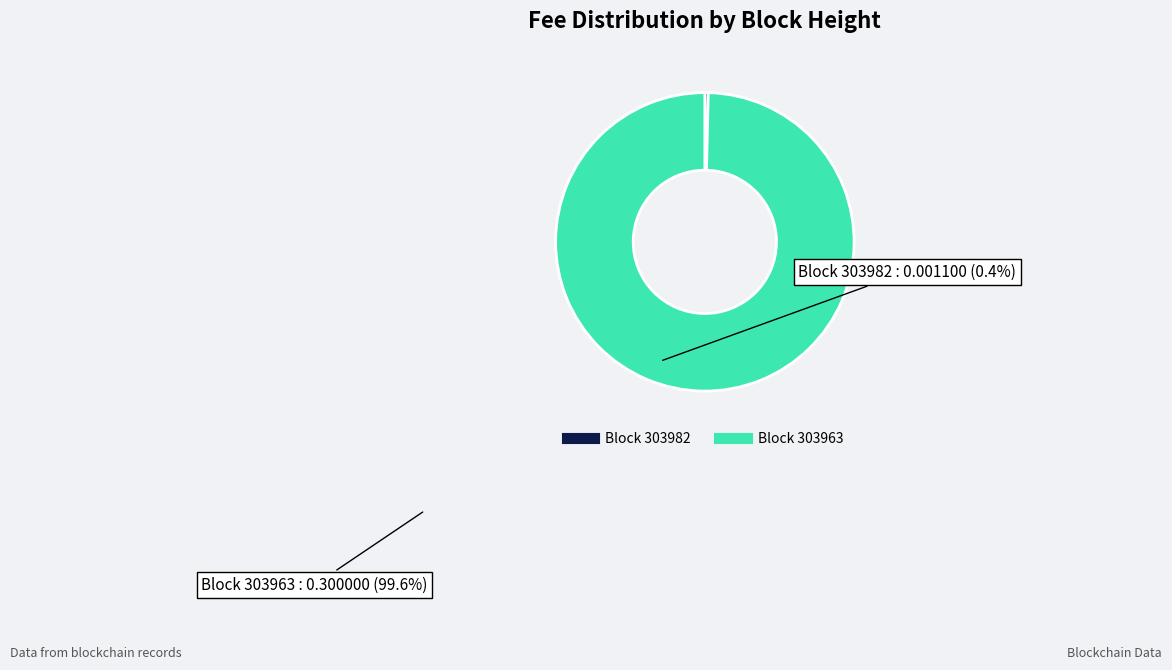

Does any single category account for the majority?

Yes